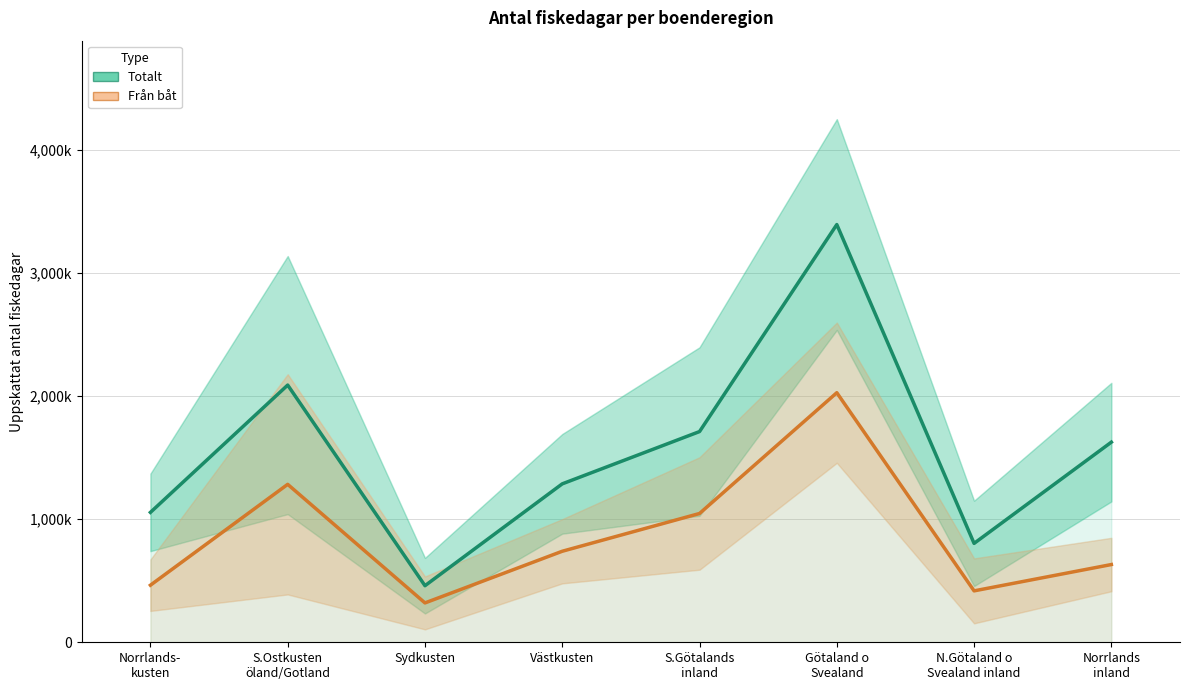

What is the spread (max minus min) of values at Norrlands-
kusten?

592000